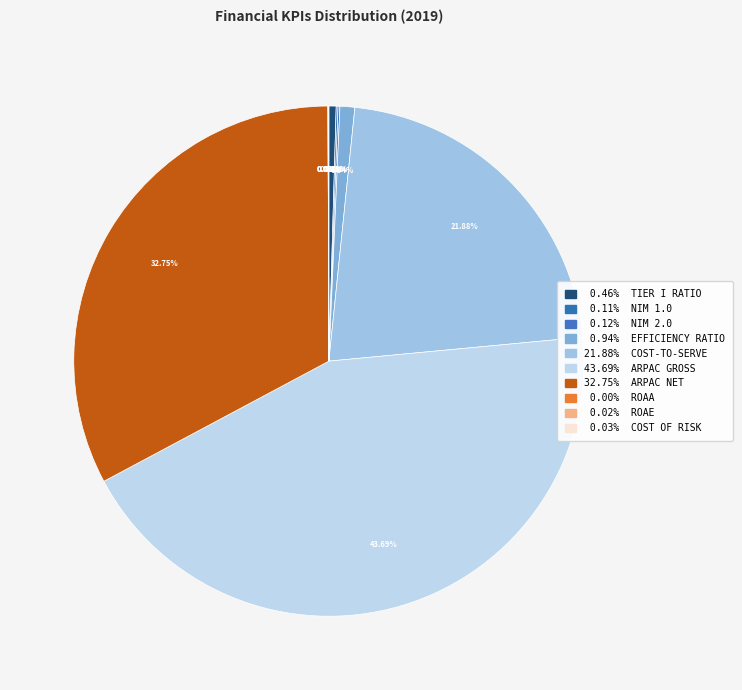

Does any single category account for the majority?

No